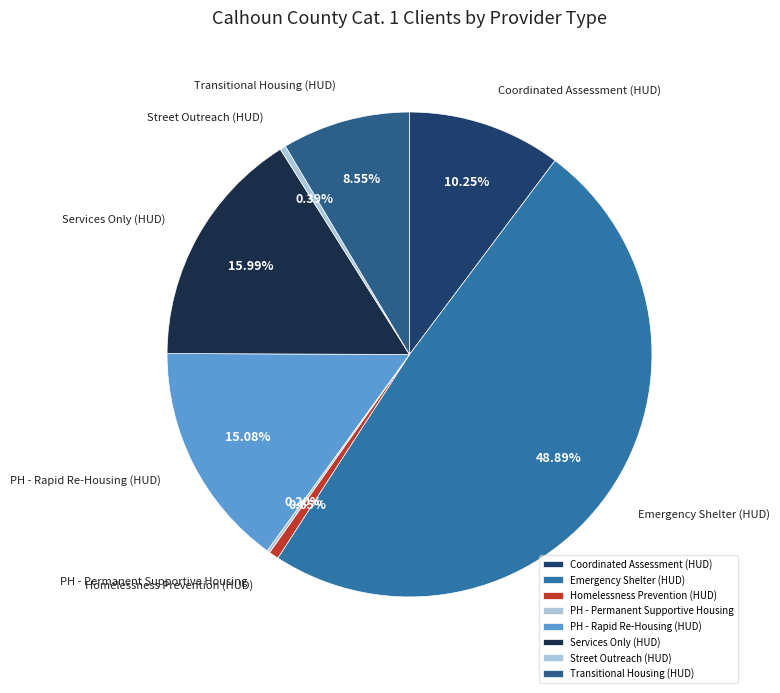

Which slice is the largest?

Emergency Shelter (HUD)